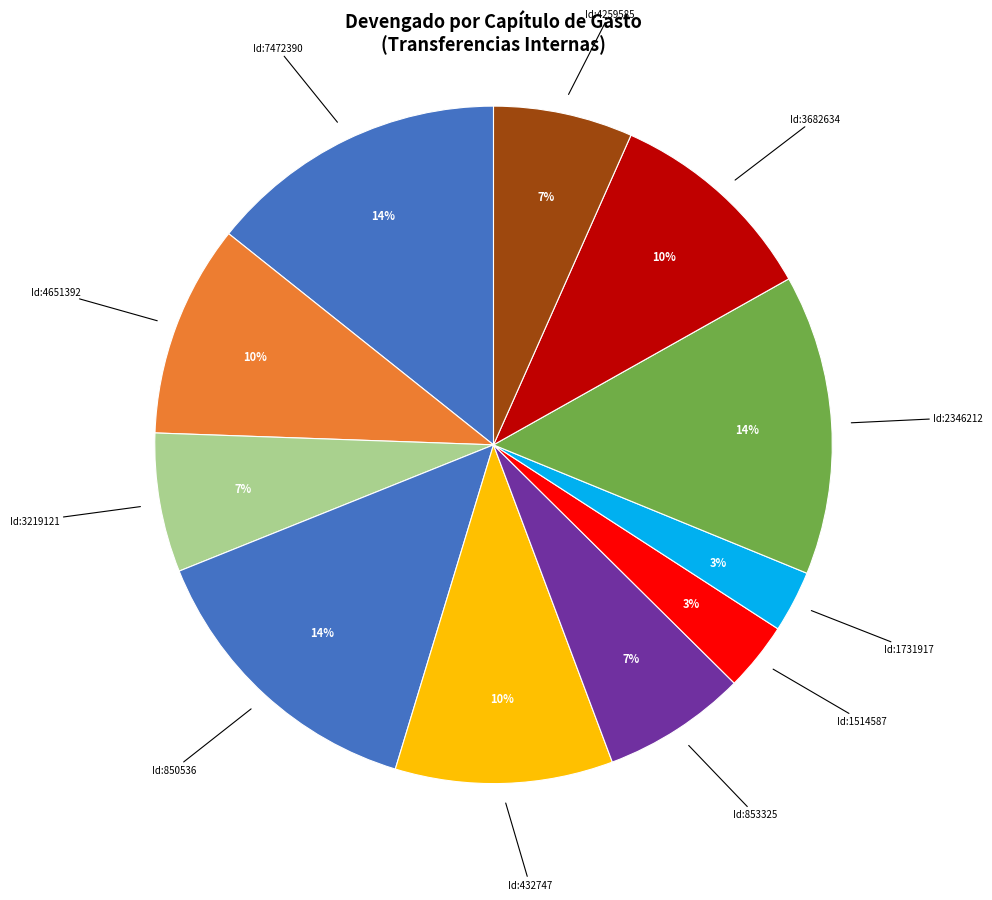

How many segments does this pie chart have?

11